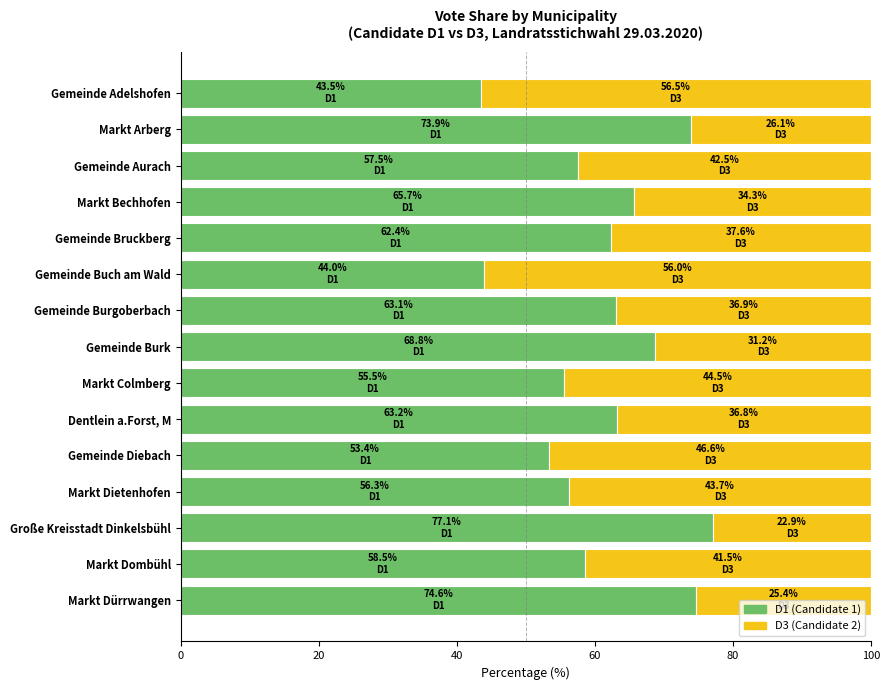

What is the sum of the D1 (Candidate 1) values at Gemeinde Buch am Wald and Gemeinde Diebach?

97.4